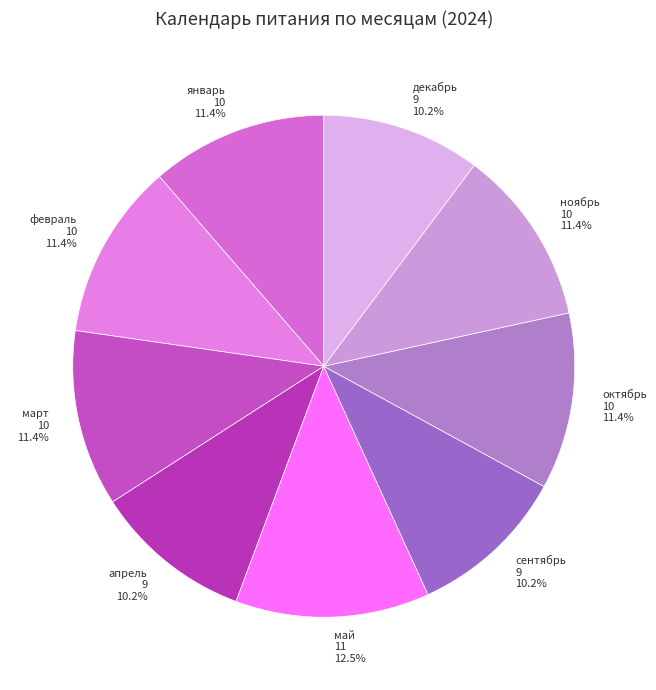

What percentage is the декабрь slice, to the nearest percent?

10%